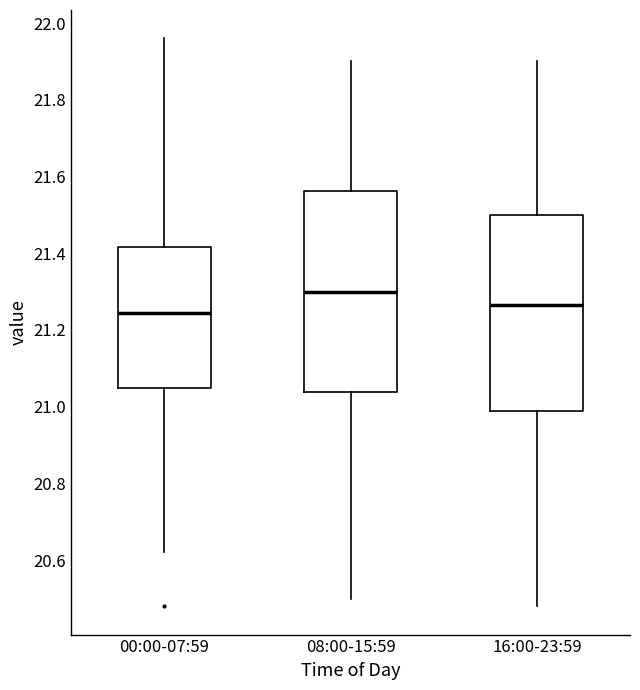

Reading left to right, transcribe this box plot: for each box, give where its median line is, the range the box spans, and where its two whiskers end, as read against the y-axis. The values are not printed on the chart, so give them approximately, as read against the axis.

00:00-07:59: median 21.24, box 21.06 to 21.42, whiskers 20.62 to 21.96
08:00-15:59: median 21.30, box 21.04 to 21.56, whiskers 20.50 to 21.90
16:00-23:59: median 21.26, box 20.98 to 21.50, whiskers 20.48 to 21.90